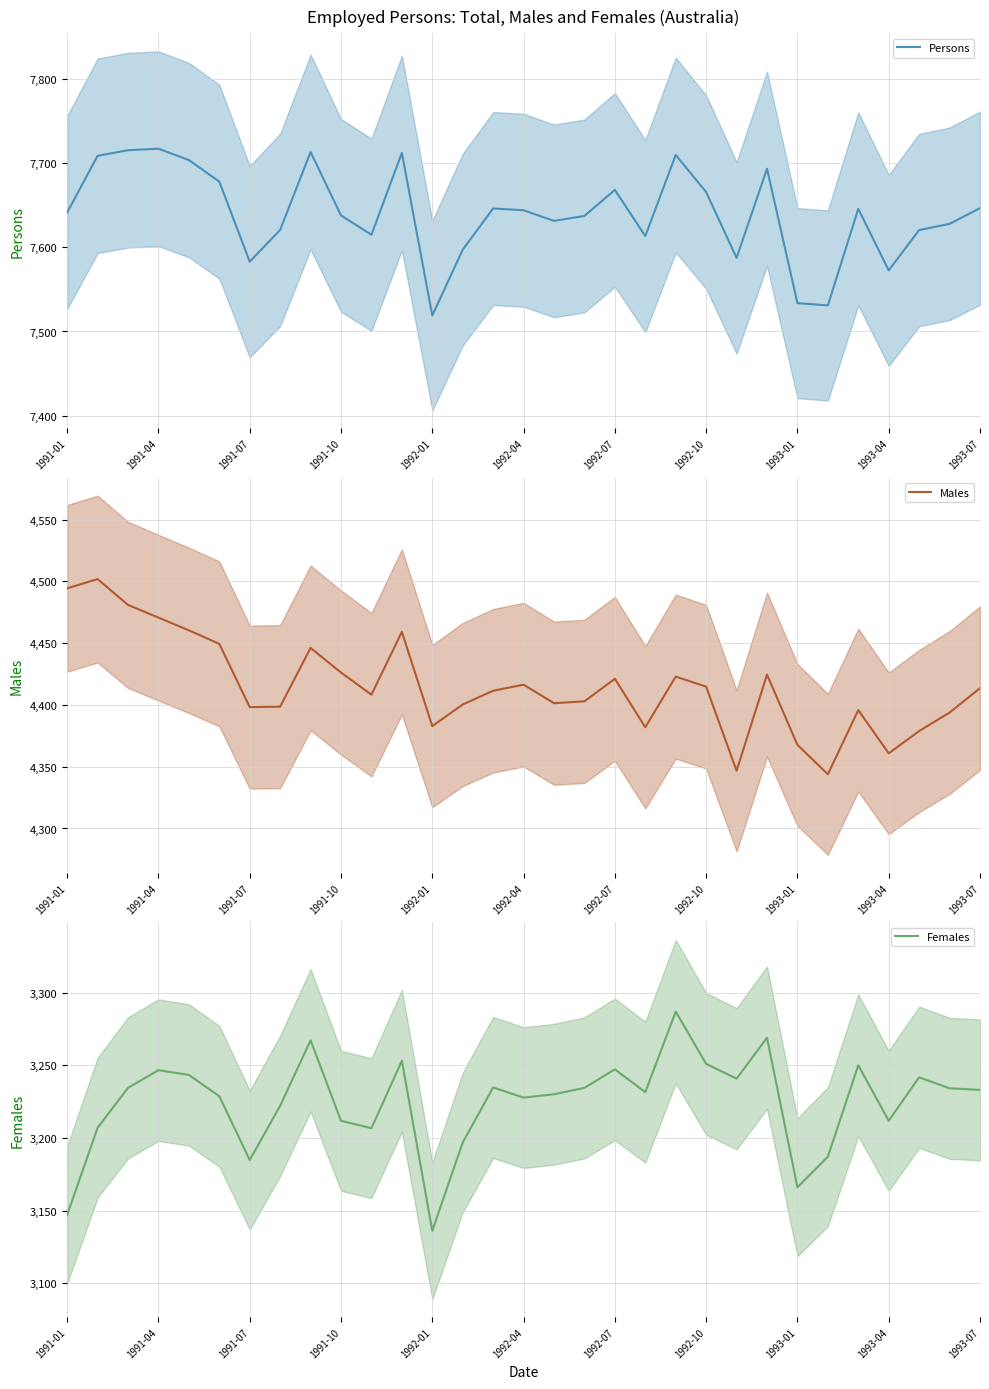

The value of Persons at 26 is 7645.7. True or false?

True